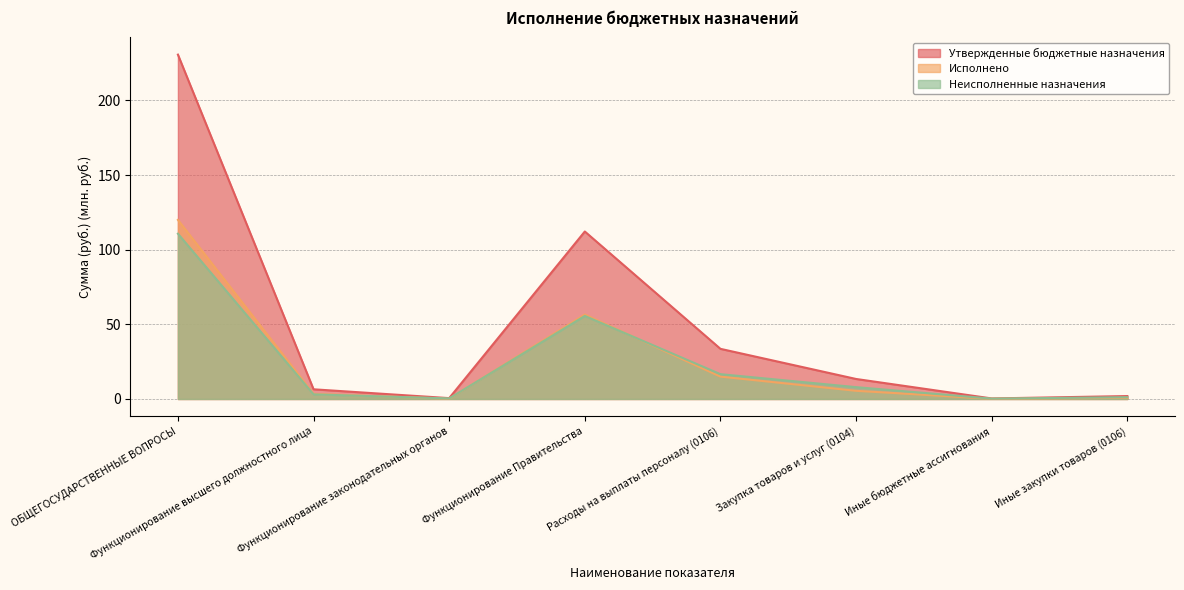

Which series has the largest range (max minus min)?

Утвержденные бюджетные назначения